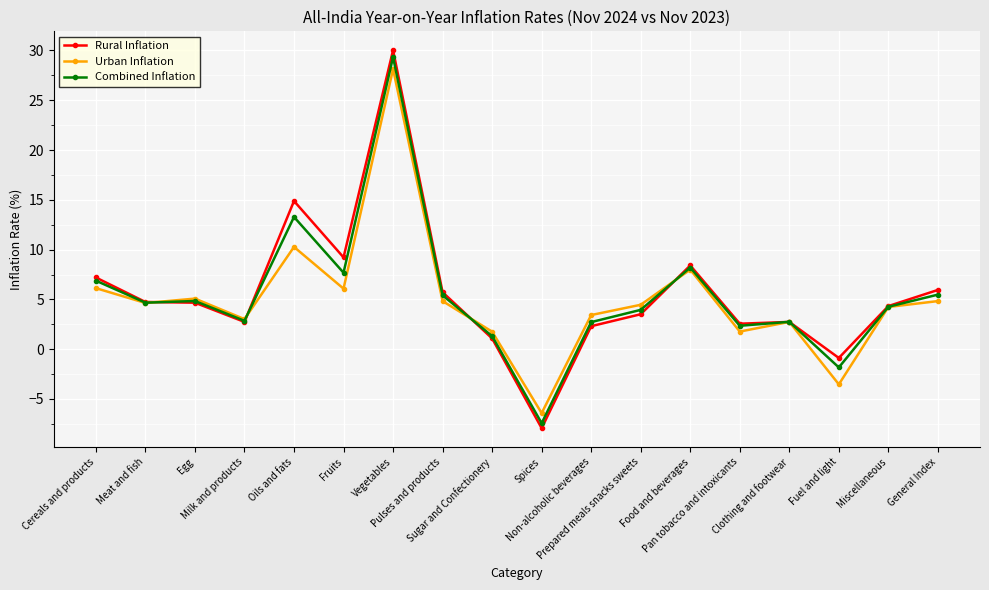

How many negative values does the Combined Inflation series have?

2